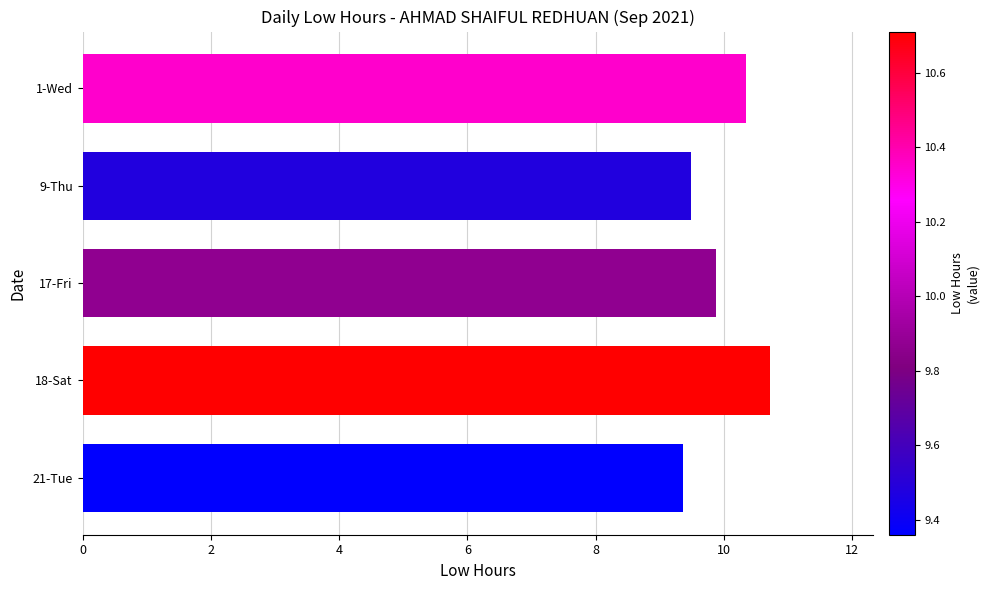

What is the average value?

10.0